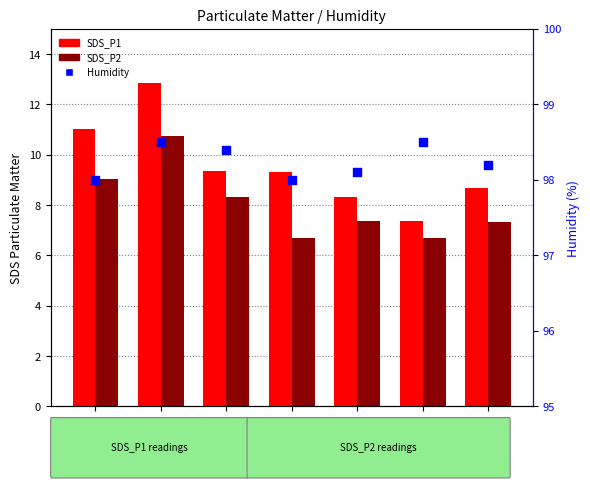

What are all the series names shown in the legend?

SDS_P1, SDS_P2, Humidity